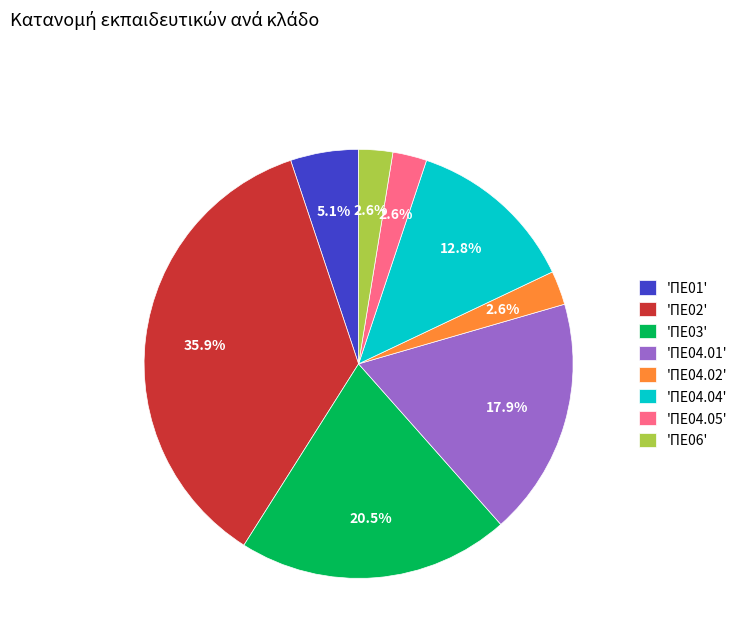

Which slice is the largest?

'ΠΕ02'